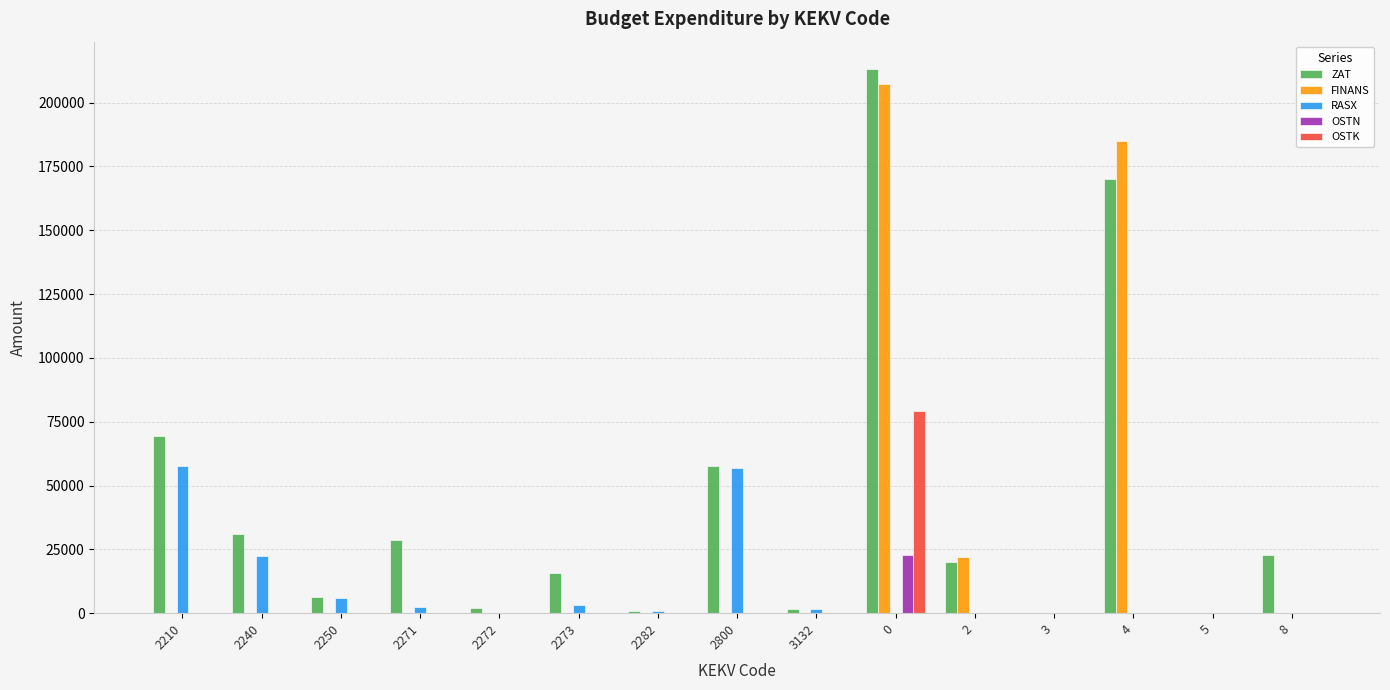

Is the value of FINANS at 3 greater than the value of RASX at 2240?

No